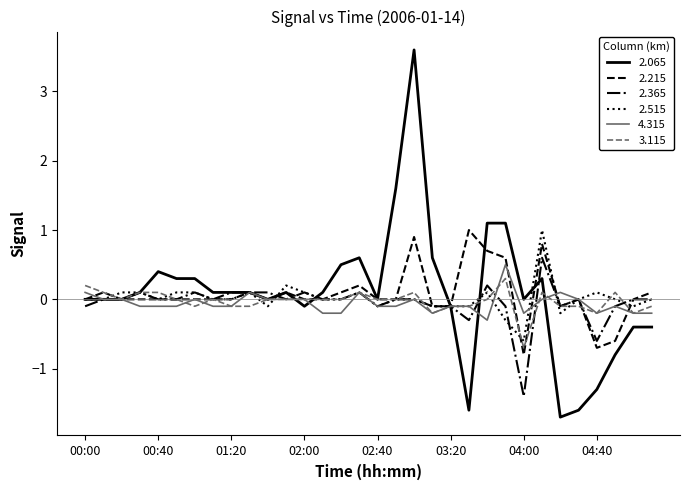

What is the maximum value for 2.515?

1.0